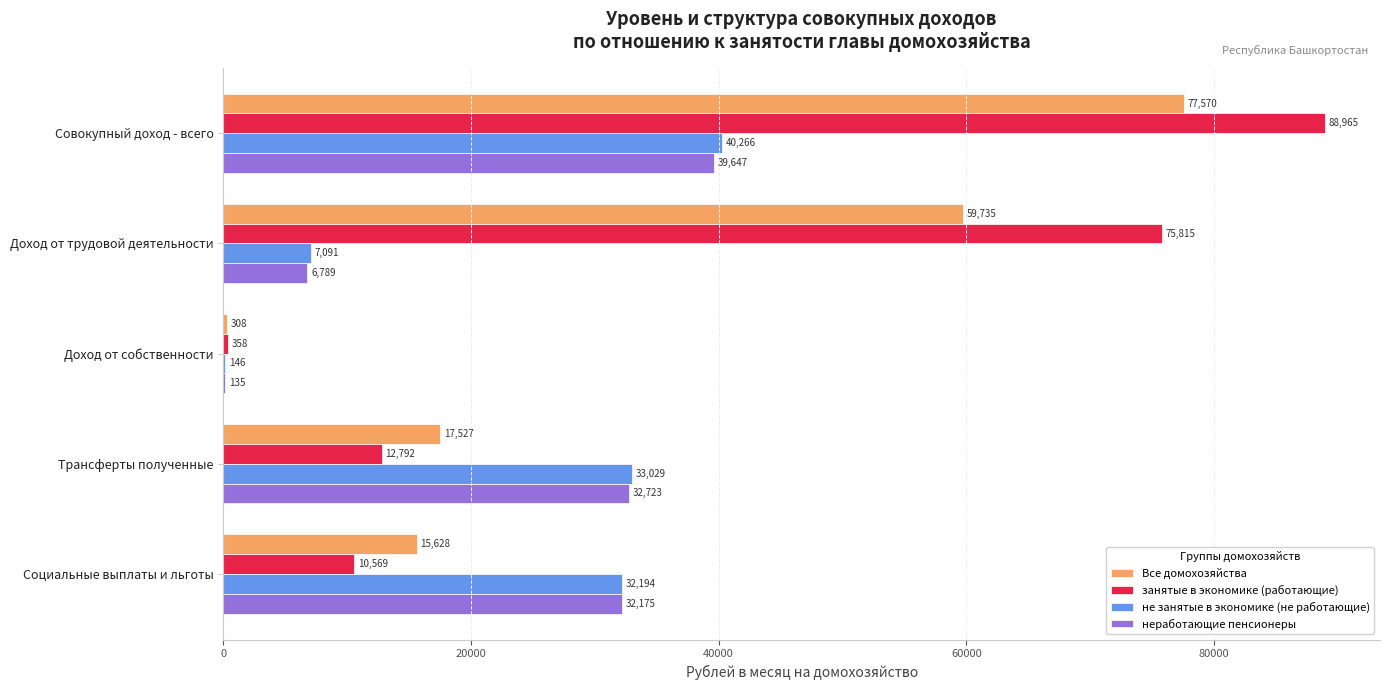

Is it true that занятые в экономике (работающие) equals 21867.4 at Трансферты полученные?

False